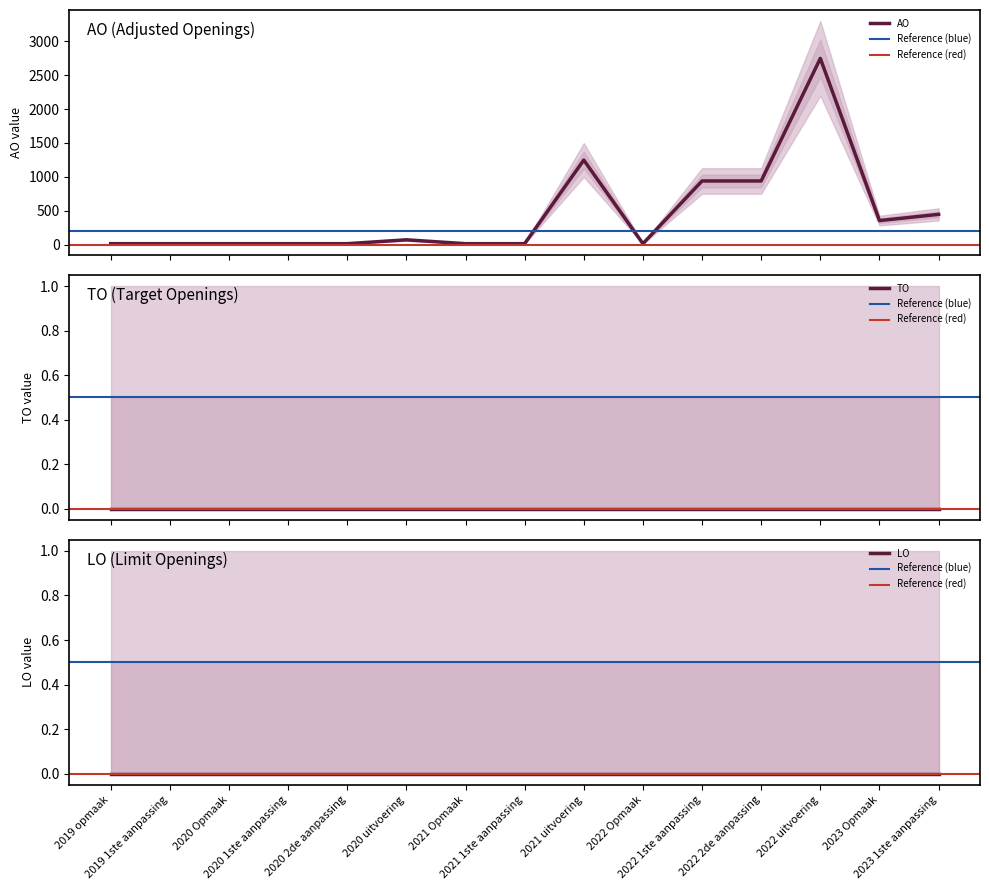

Where is TO nearest to the value 0?

2019 opmaak